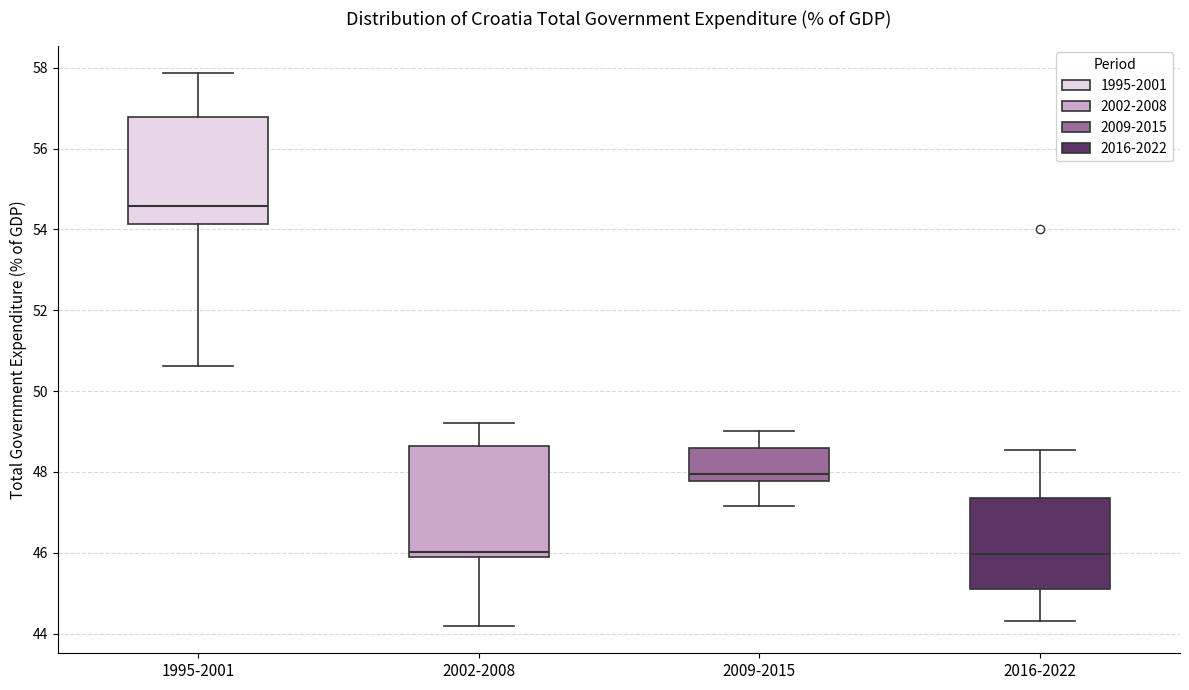

Reading left to right, read every box against the y-axis: the position of its median line, the range the box covers, and the ends of its whiskers. The values are not printed on the chart, so give them approximately, as read against the axis.

1995-2001: median 54.6, box 54.2 to 56.8, whiskers 50.6 to 57.8
2002-2008: median 46.0 (just above the box's lower edge), box 46.0 to 48.6, whiskers 44.2 to 49.2
2009-2015: median 48.0, box 47.8 to 48.6, whiskers 47.2 to 49.0
2016-2022: median 46.0, box 45.2 to 47.4, whiskers 44.4 to 48.6